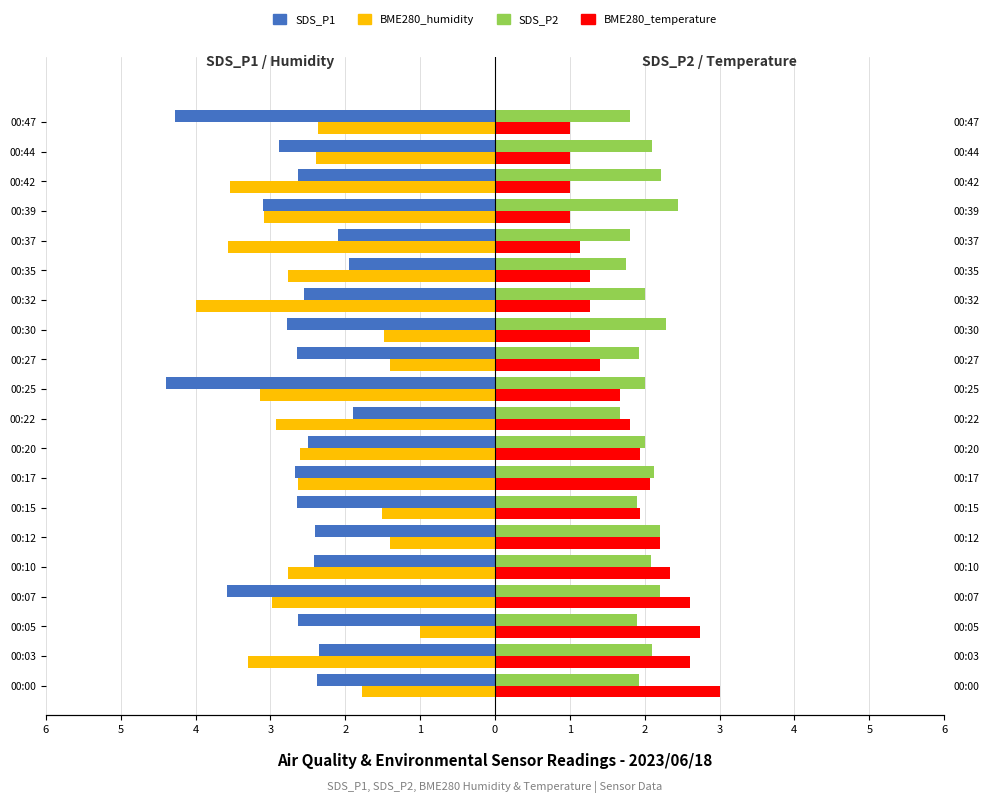

Reading left to right, extract all data points from this chart.

SDS_P1: -2.4	-2.4	-2.6	-3.6	-2.4	-2.4	-2.6	-2.7	-2.5	-1.9	-4.4	-2.6	-2.8	-2.5	-1.9	-2.1	-3.1	-2.6	-2.9	-4.3
BME280_humidity: -1.8	-3.3	-1.0	-3.0	-2.8	-1.4	-1.5	-2.6	-2.6	-2.9	-3.1	-1.4	-1.5	-4.0	-2.8	-3.6	-3.1	-3.5	-2.4	-2.4
SDS_P2: 1.9	2.1	1.9	2.2	2.1	2.2	1.9	2.1	2.0	1.7	2.0	1.9	2.3	2.0	1.8	1.8	2.5	2.2	2.1	1.8
BME280_temperature: 3.0	2.6	2.7	2.6	2.3	2.2	1.9	2.1	1.9	1.8	1.7	1.4	1.3	1.3	1.3	1.1	1.0	1.0	1.0	1.0